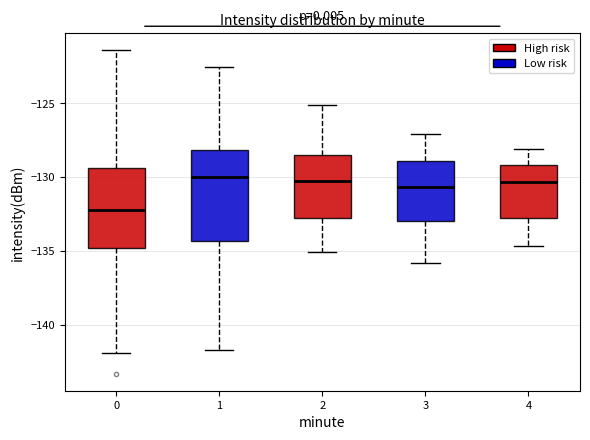

Where does the median line of the box at x = 0 sit on the y-axis? The values are not printed on the chart, so give them approximately, as read against the axis.

-132.0